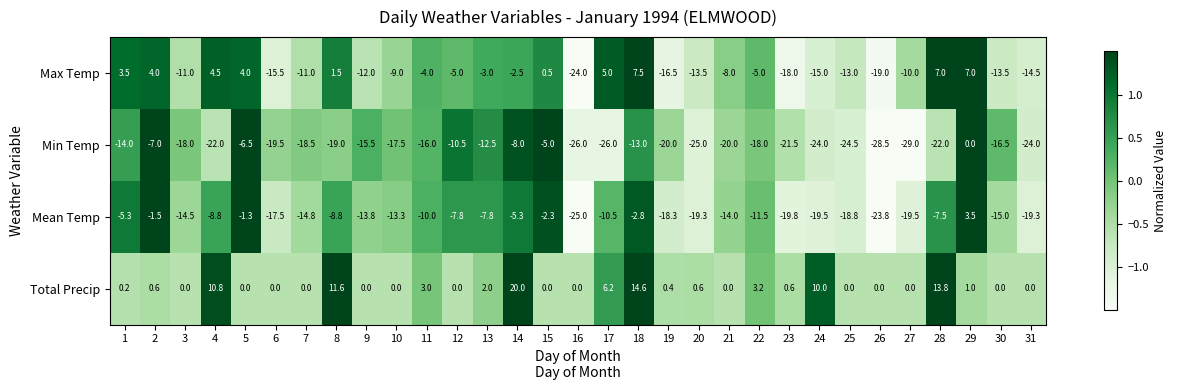

Read the Min Temp value at 8.

-19.0